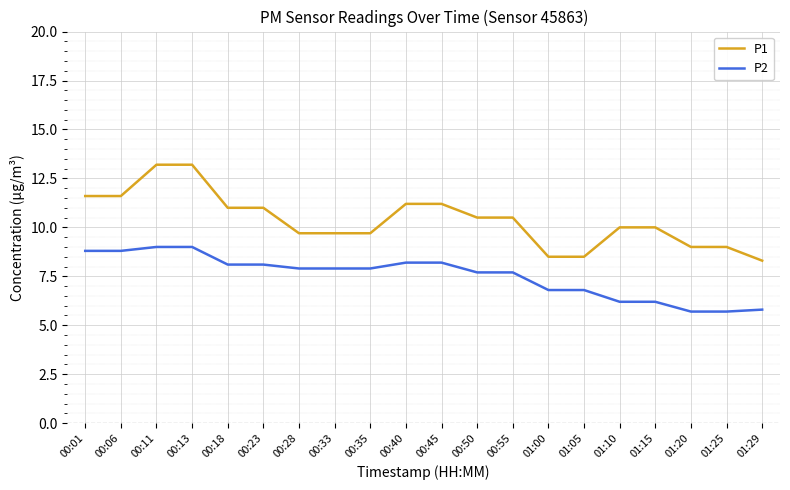

What is the sum of all P1 values?

207.4